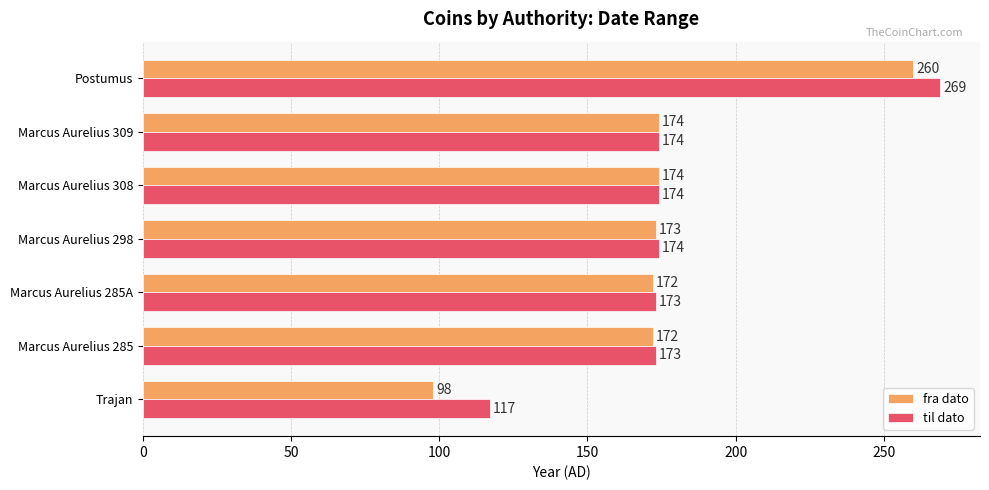

Which series has the widest spread of values?

fra dato